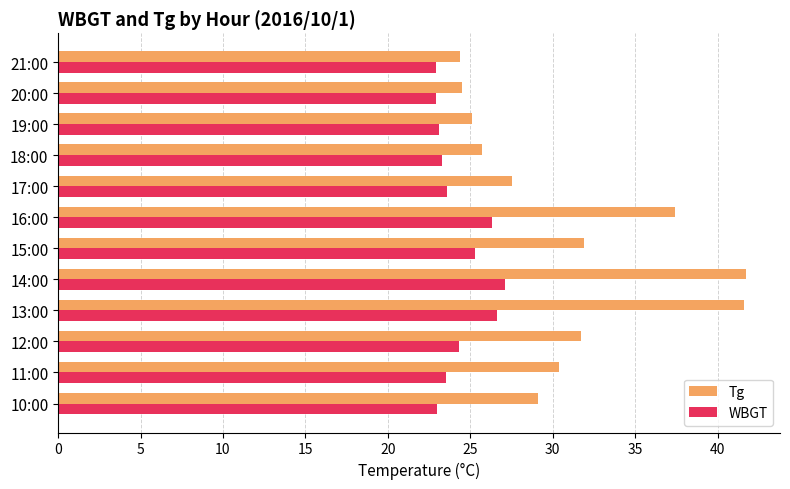

What is the maximum value shown in the chart?

41.7